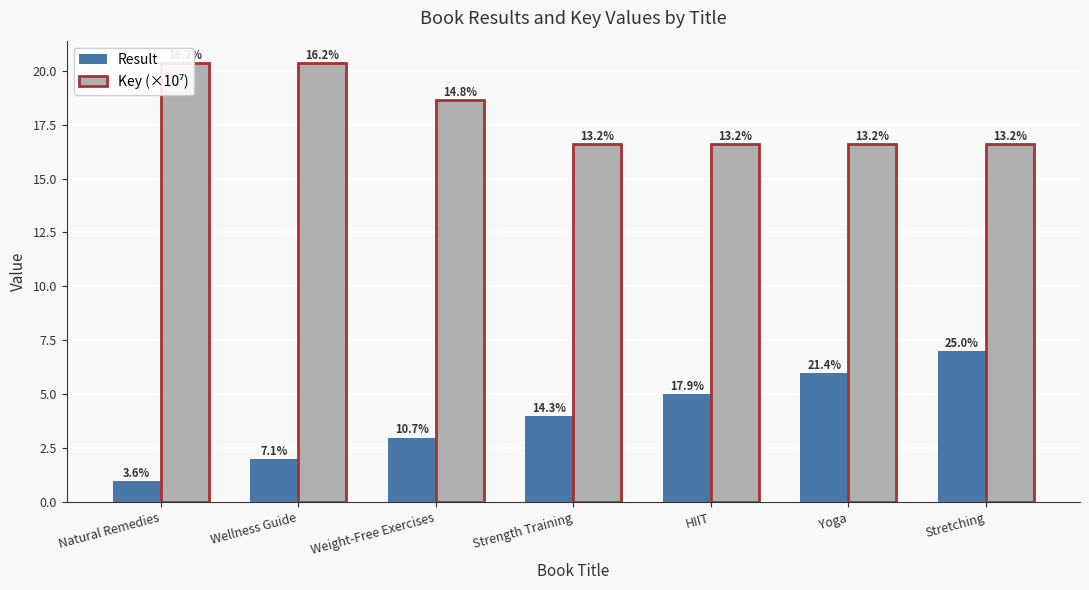

How many groups of bars are there?

7